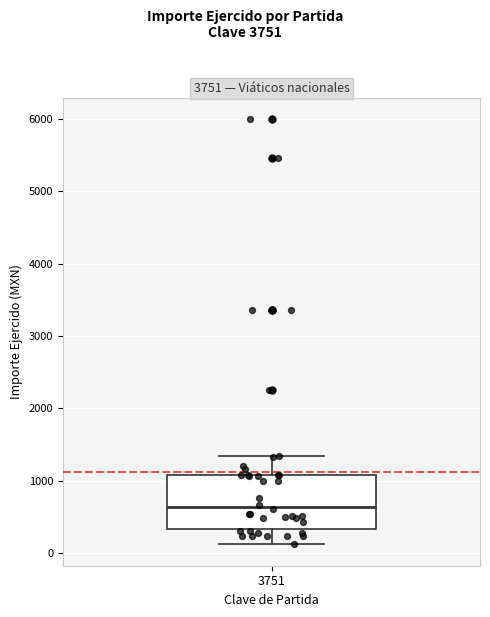

Where is the upper edge of the box at x = 3751 on the y-axis? The values are not printed on the chart, so give them approximately, as read against the axis.

1100